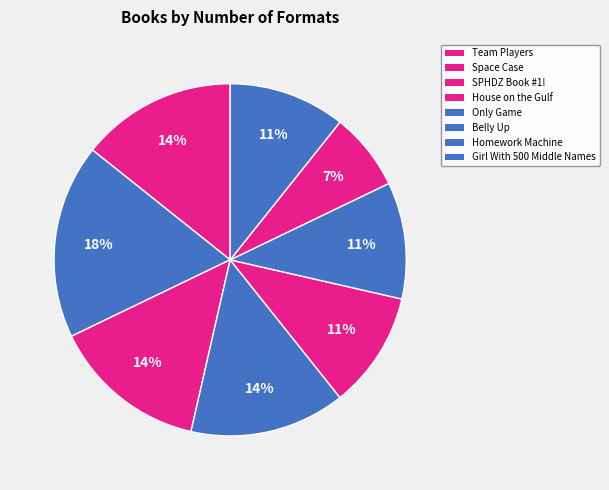

Which category has the smallest portion of the pie?

House on the Gulf